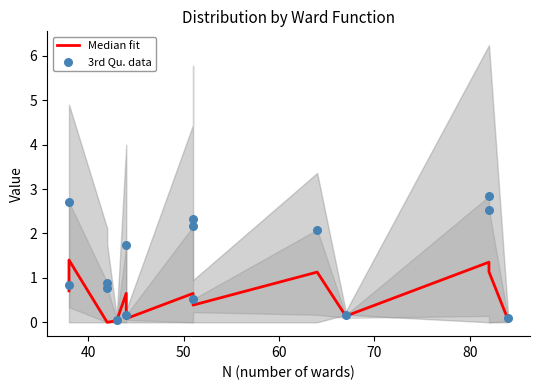

Which series contains the lowest Y value?

Median fit